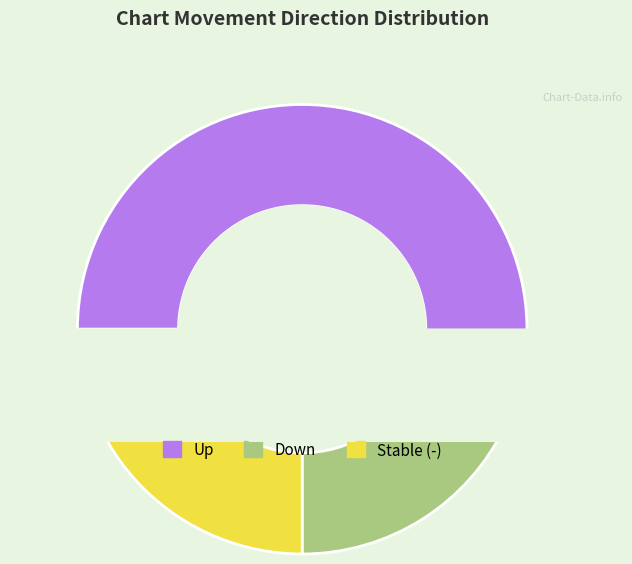

To the nearest percent, what is the combined percentage of down and up?

75%